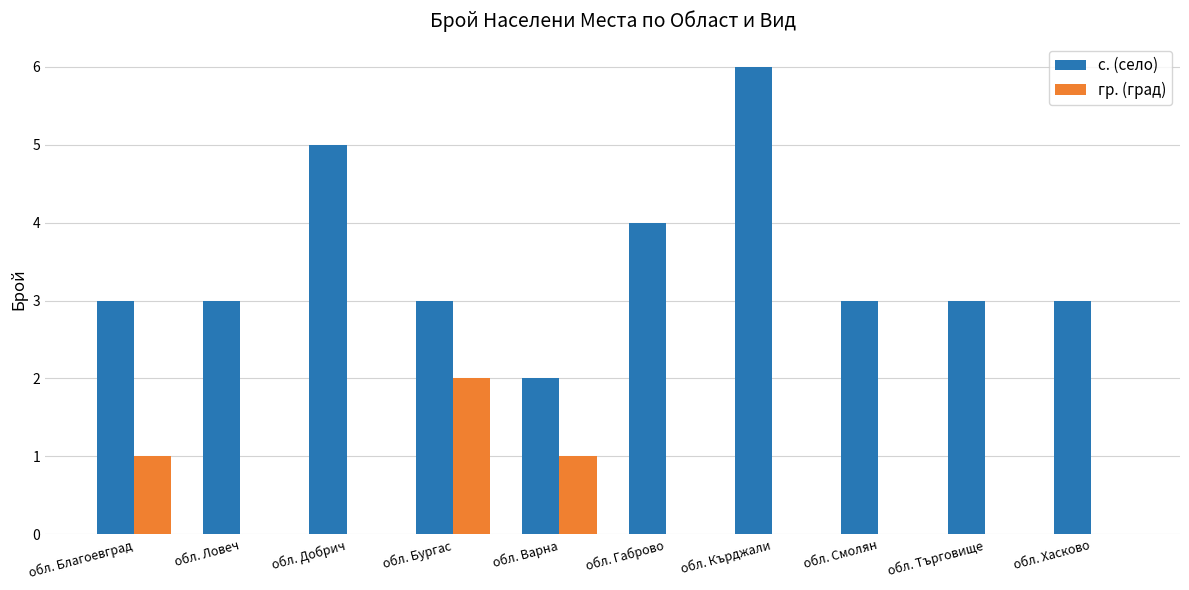

What value does the с. (село) series have at обл. Търговище?

3